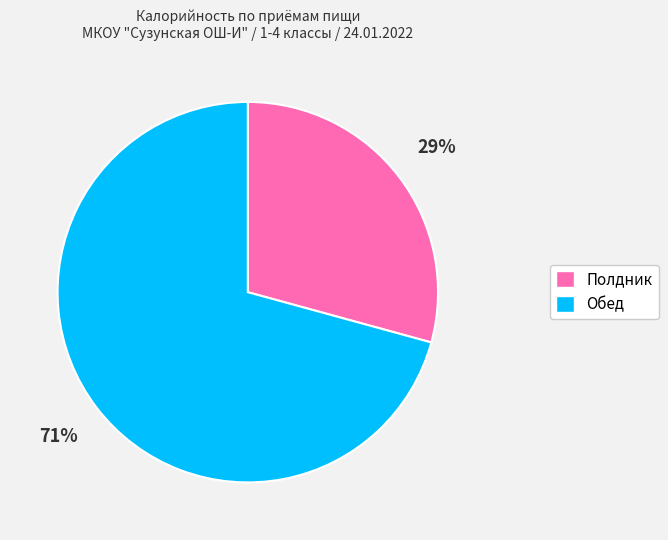

To the nearest percent, what portion does Полдник represent?

29%